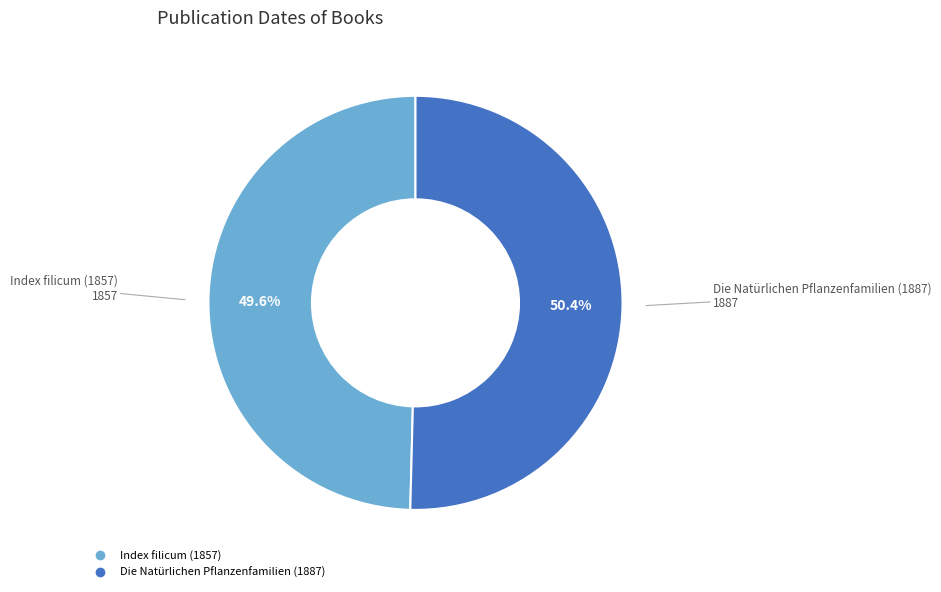

To the nearest percent, what is the difference between the largest and smallest slice percentages?

1%